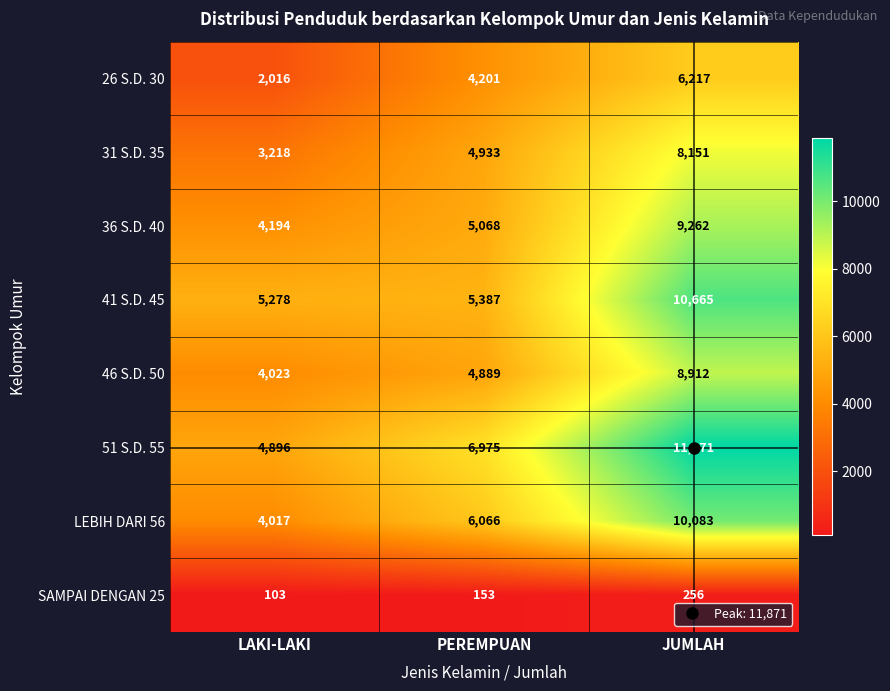

What is the difference between the highest and lowest values at PEREMPUAN?

6822